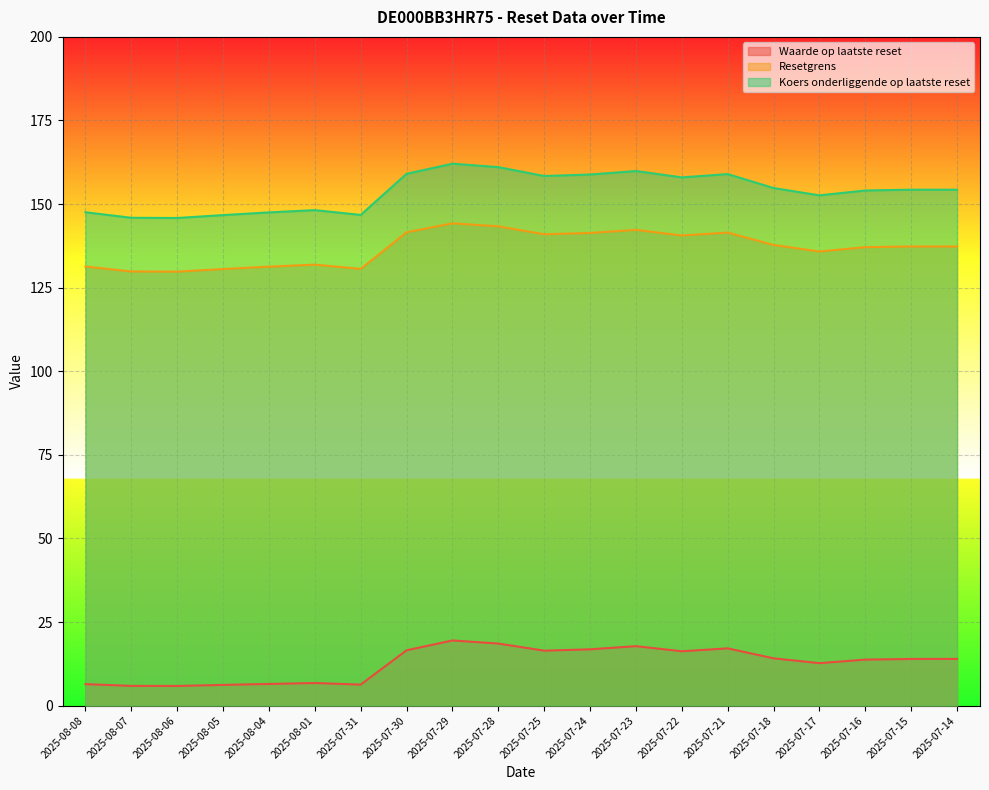

Which category has the lowest value in the Resetgrens series?

2025-08-06